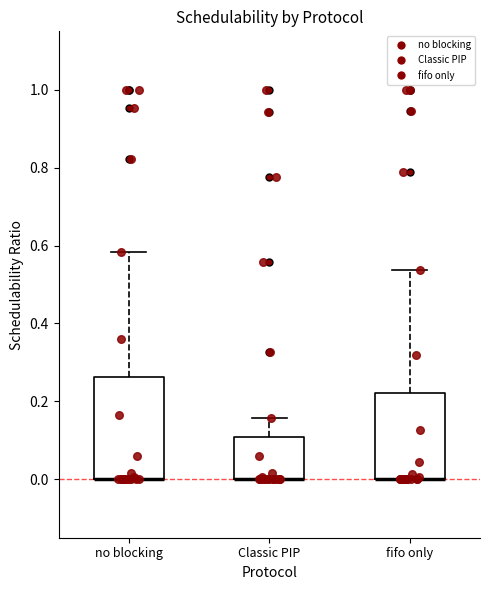

Reading left to right, read every box against the y-axis: the position of its median line, the range the box covers, and the ends of its whiskers. The values are not printed on the chart, so give them approximately, as read against the axis.

no blocking: median 0.00 (drawn on the box's lower edge), box 0.00 to 0.26, whiskers 0.00 to 0.58
Classic PIP: median 0.00 (drawn on the box's lower edge), box 0.00 to 0.10, whiskers 0.00 to 0.16
fifo only: median 0.00 (drawn on the box's lower edge), box 0.00 to 0.22, whiskers 0.00 to 0.54